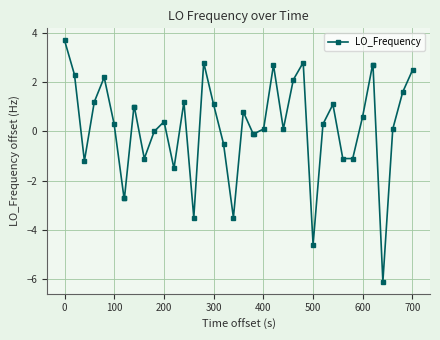

What is the value of the 10th point from the left?

1.0